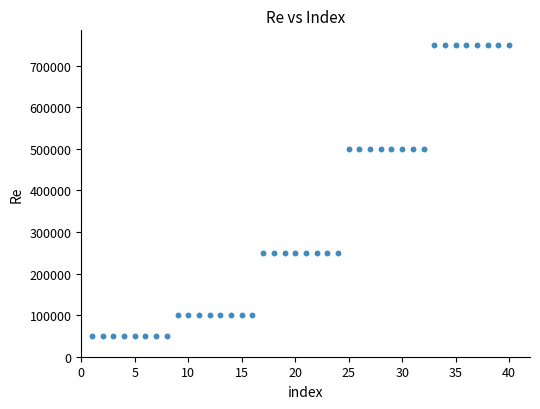

What is the range of X values (max minus min)?

39